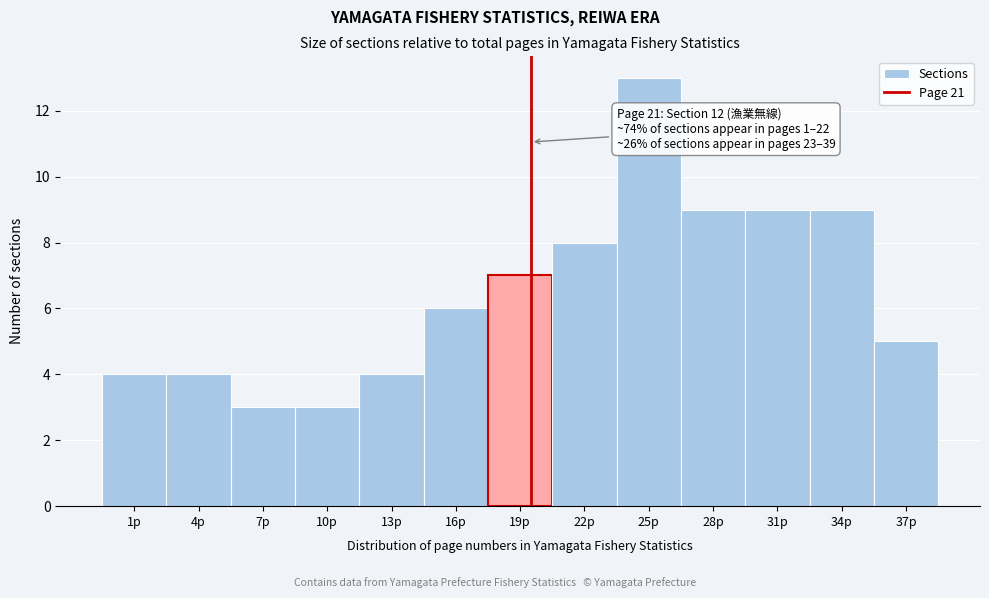

Reading right to left, list all the values displayed in this chart.

37p=5	34p=9	31p=9	28p=9	25p=13	22p=8	19p=7	16p=6	13p=4	10p=3	7p=3	4p=4	1p=4